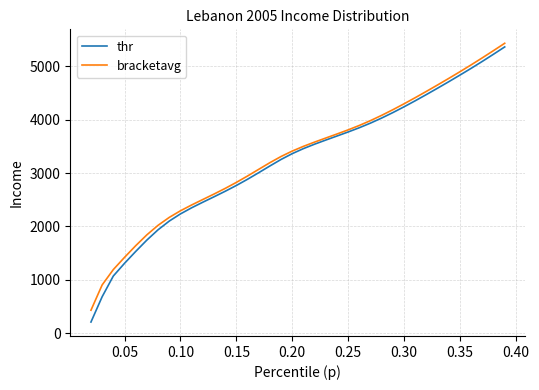

Which series has the largest range (max minus min)?

thr